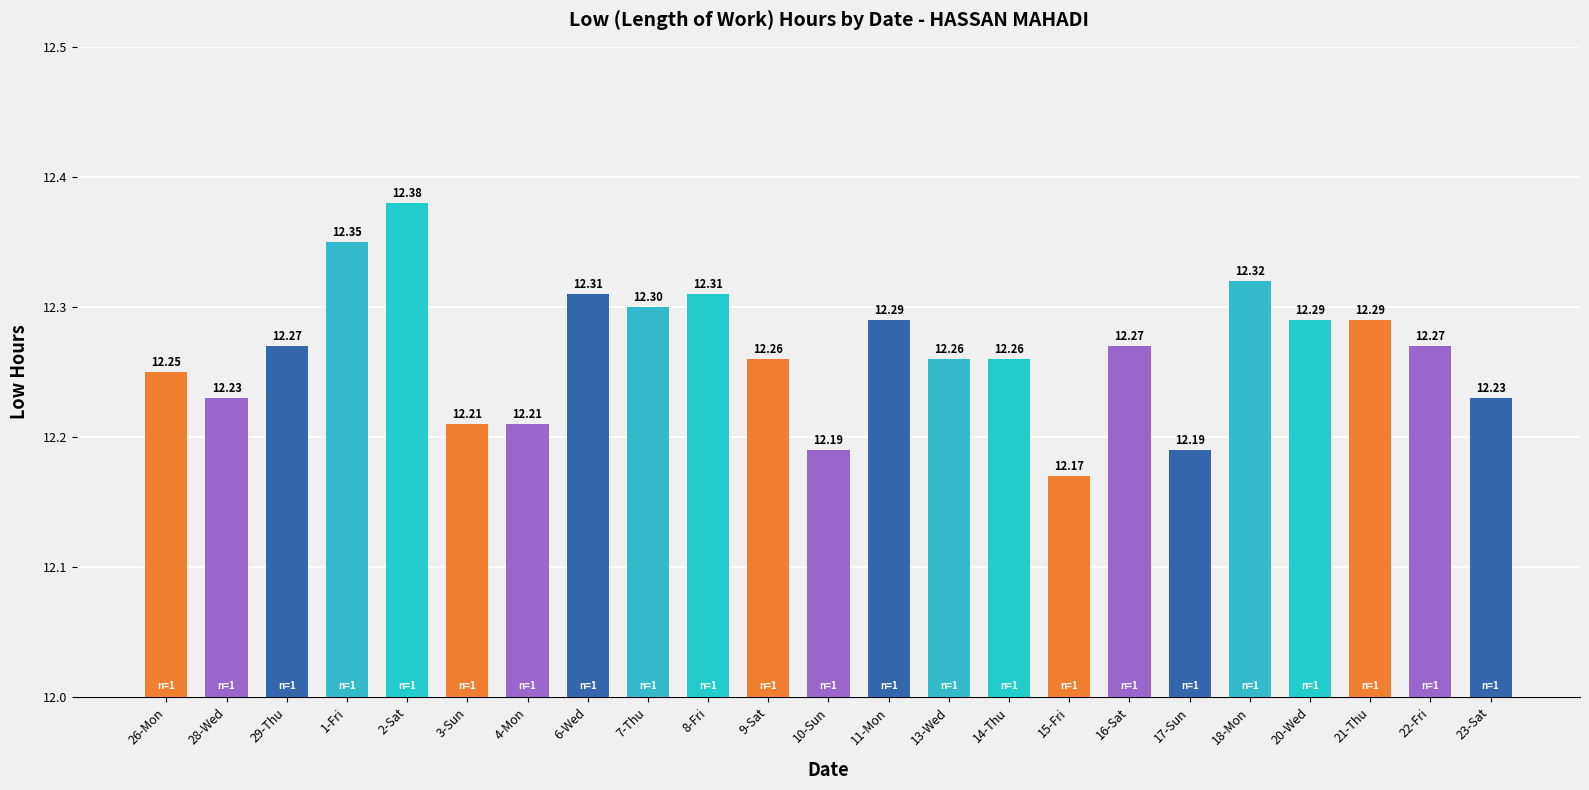

What is the sum of the values at 22-Fri and 7-Thu?

24.6